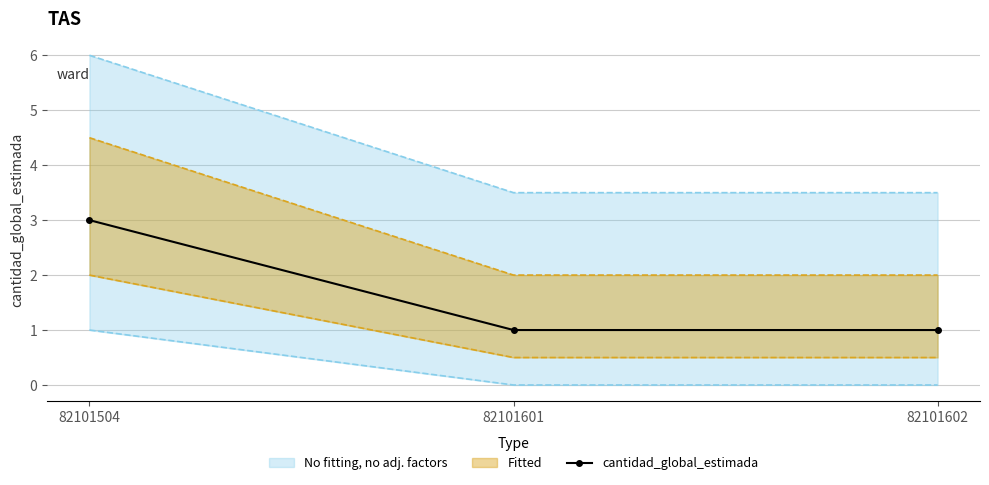

What is the ratio of the value at 82101601 to the value at 82101602?

1.0